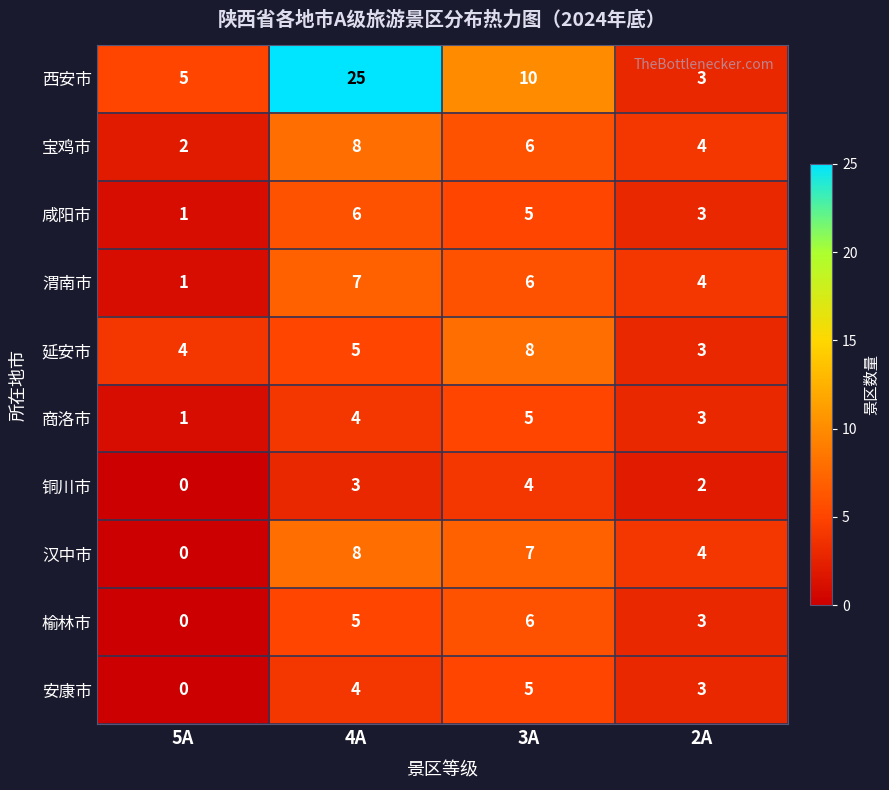

What is the difference between the highest and lowest values at 3A?

6